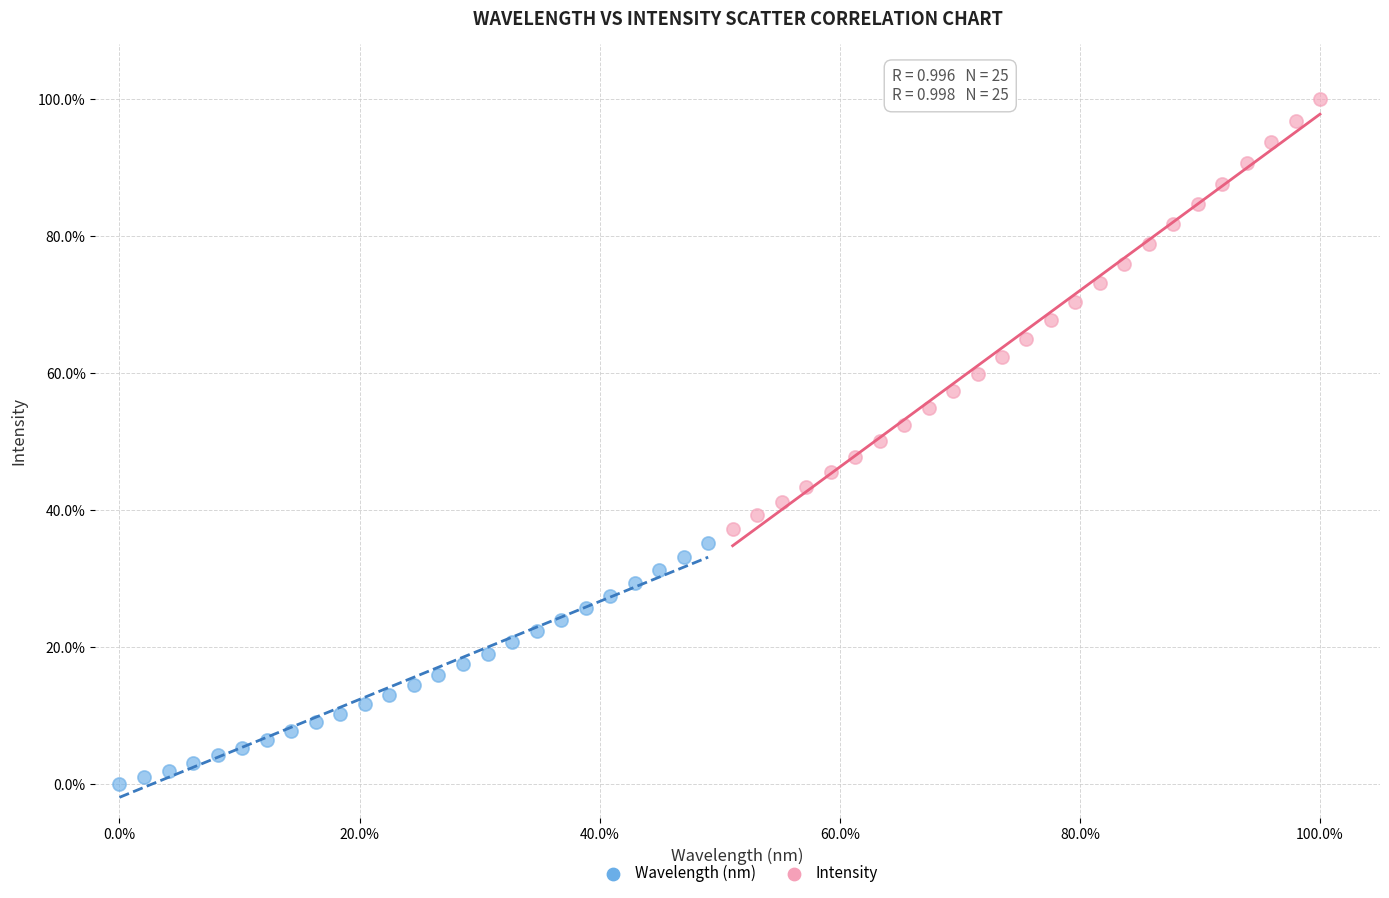

What are all the series names shown in the legend?

Wavelength (nm), Intensity